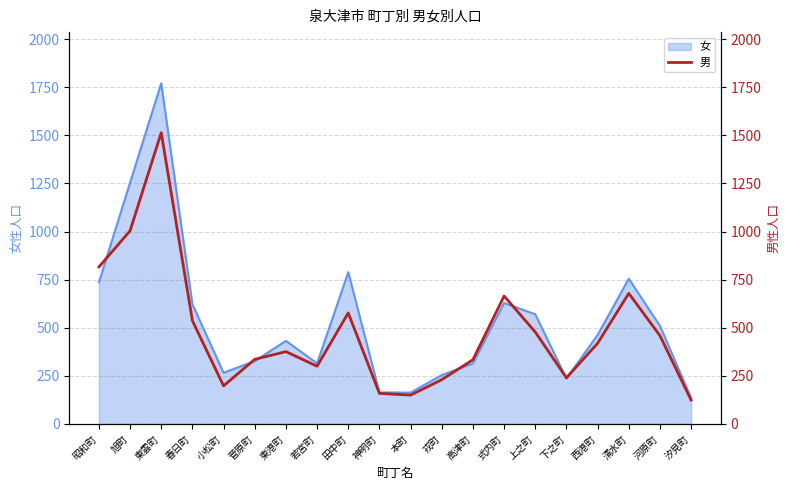

The value at 東港町 is 376. True or false?

True